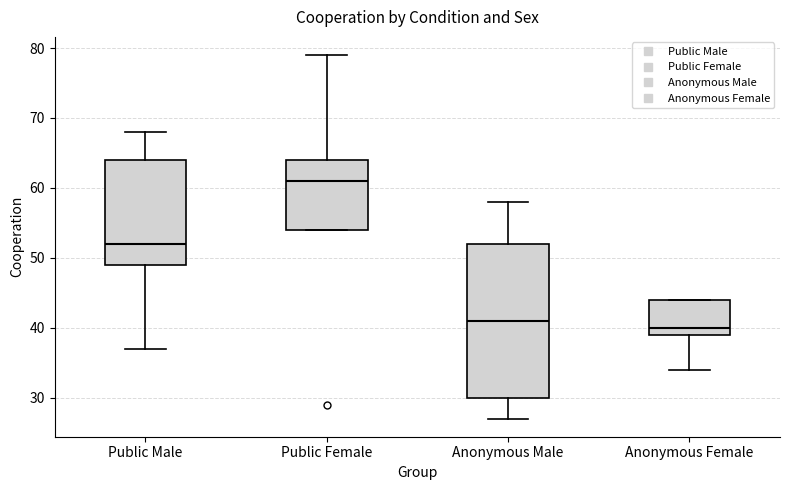

Reading left to right, read every box against the y-axis: the position of its median line, the range the box covers, and the ends of its whiskers. The values are not printed on the chart, so give them approximately, as read against the axis.

Public Male: median 52, box 49 to 64, whiskers 37 to 68
Public Female: median 61, box 54 to 64, whiskers 54 to 79
Anonymous Male: median 41, box 30 to 52, whiskers 27 to 58
Anonymous Female: median 40, box 39 to 44, whiskers 34 to 44